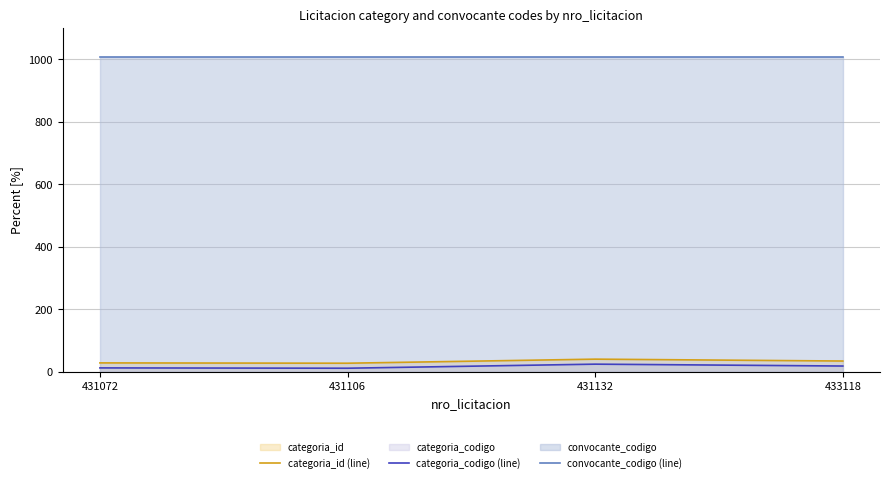

Which label corresponds to the largest value in the chart?

431072